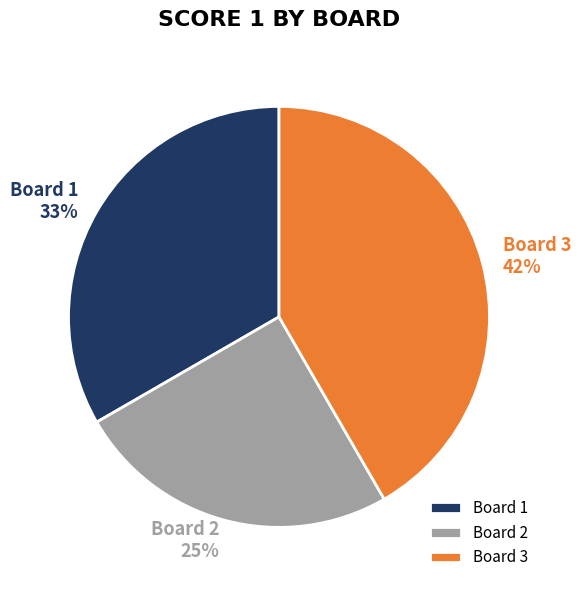

What is the largest slice in the pie chart?

Board 3